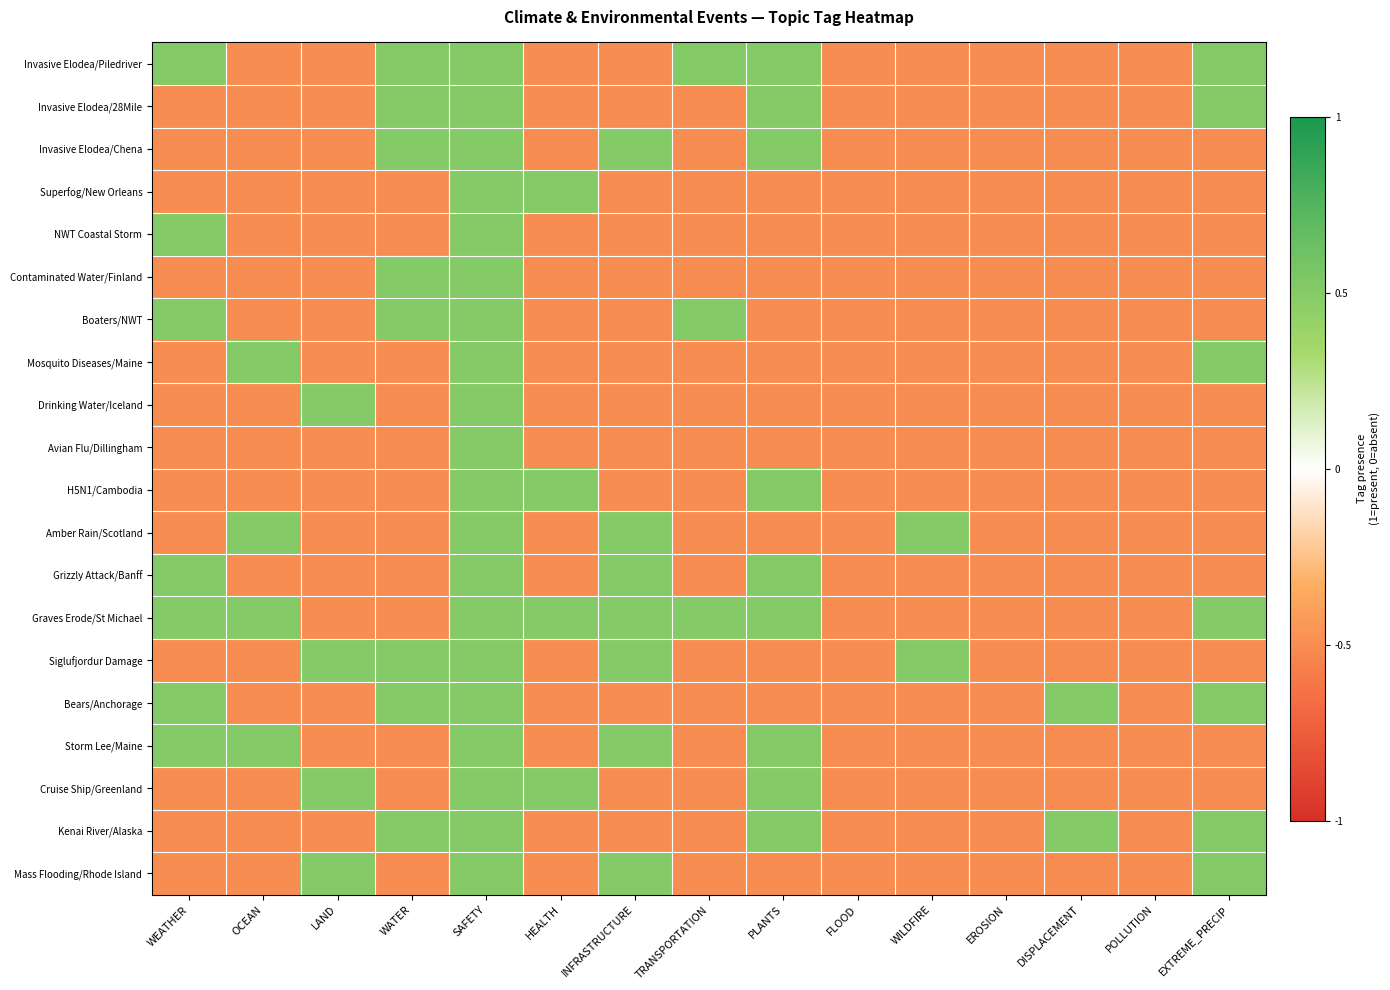

Which label corresponds to the largest value in the chart?

WEATHER